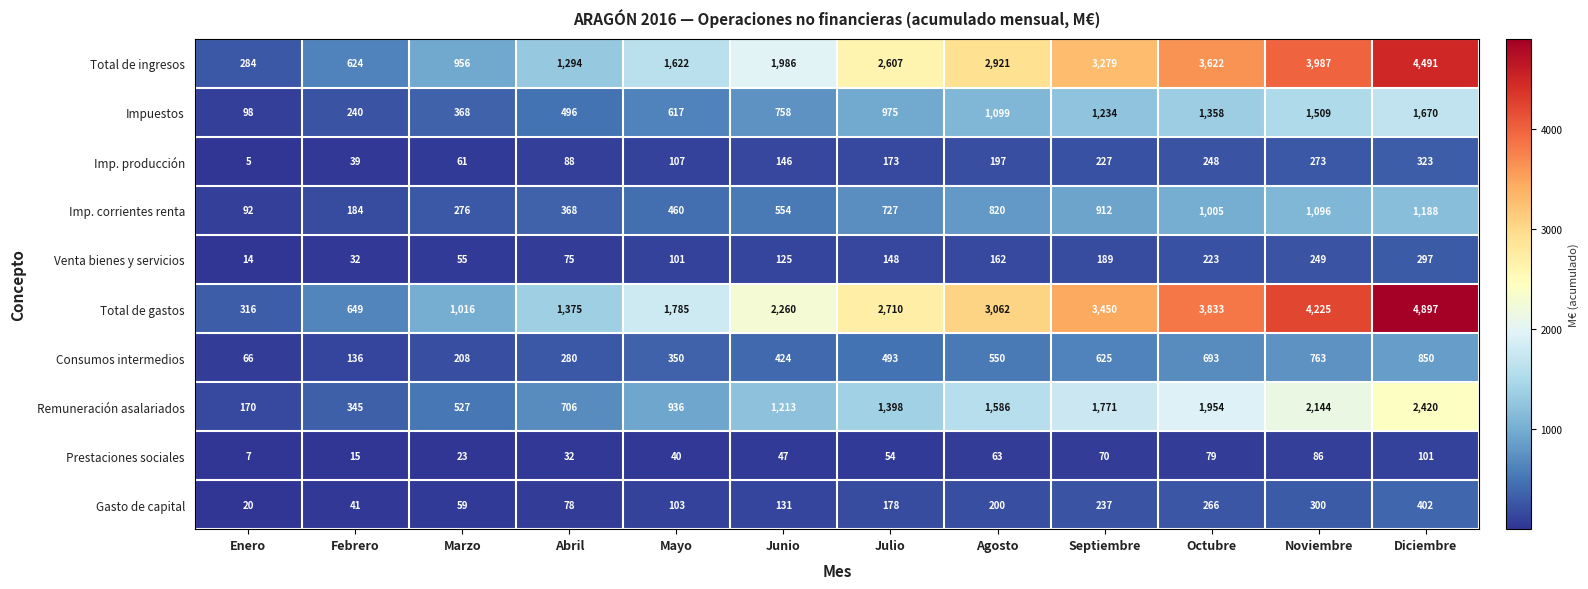

What value does the Imp. producción series have at Abril?

88